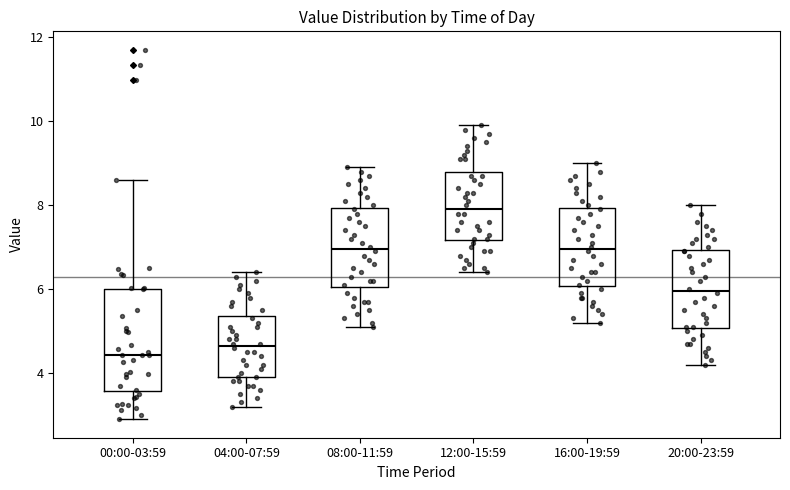

Reading left to right, read every box against the y-axis: the position of its median line, the range the box covers, and the ends of its whiskers. The values are not printed on the chart, so give them approximately, as read against the axis.

00:00-03:59: median 4.4, box 3.6 to 6.0, whiskers 3.0 to 8.6
04:00-07:59: median 4.6, box 4.0 to 5.4, whiskers 3.2 to 6.4
08:00-11:59: median 7.0, box 6.0 to 8.0, whiskers 5.2 to 9.0
12:00-15:59: median 8.0, box 7.2 to 8.8, whiskers 6.4 to 10.0
16:00-19:59: median 7.0, box 6.0 to 8.0, whiskers 5.2 to 9.0
20:00-23:59: median 6.0, box 5.0 to 7.0, whiskers 4.2 to 8.0